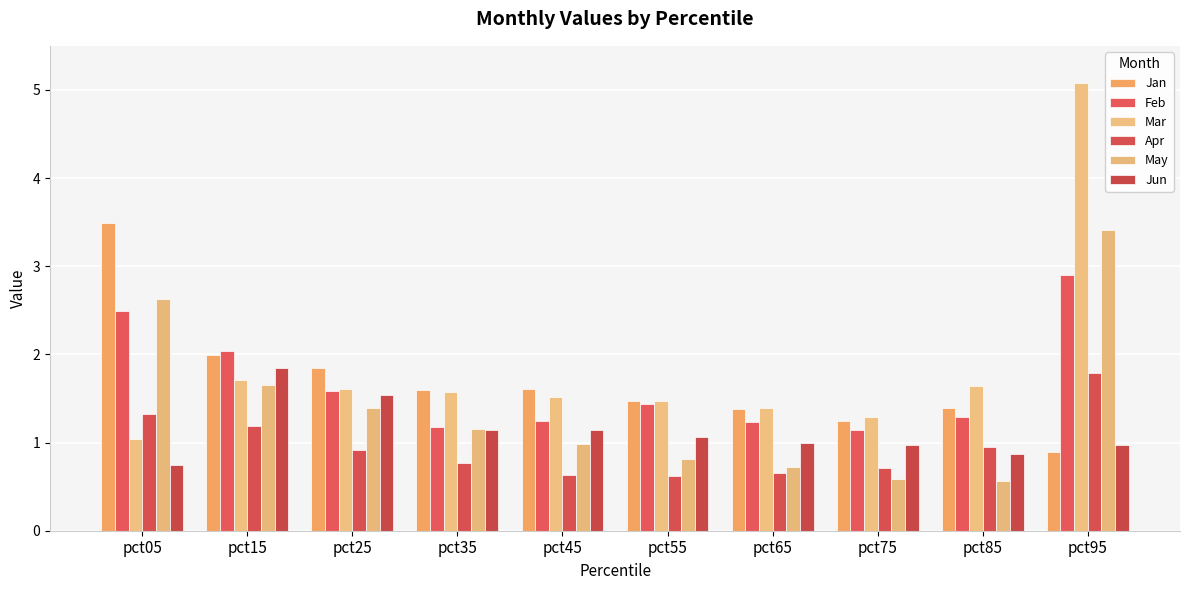

What is the value of the Mar bar at the 7th from the left?

1.4